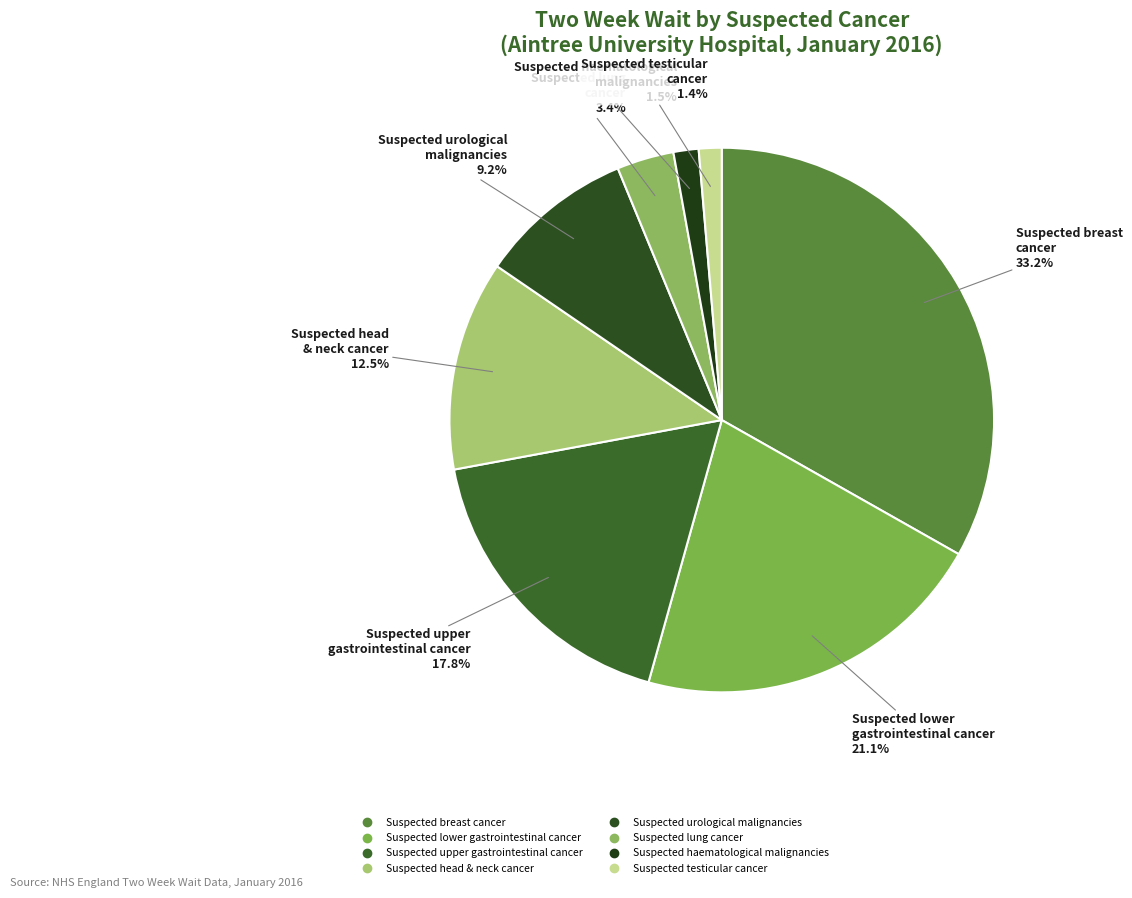

What percentage do Suspected head & neck cancer and Suspected urological malignancies together represent?

21.7%